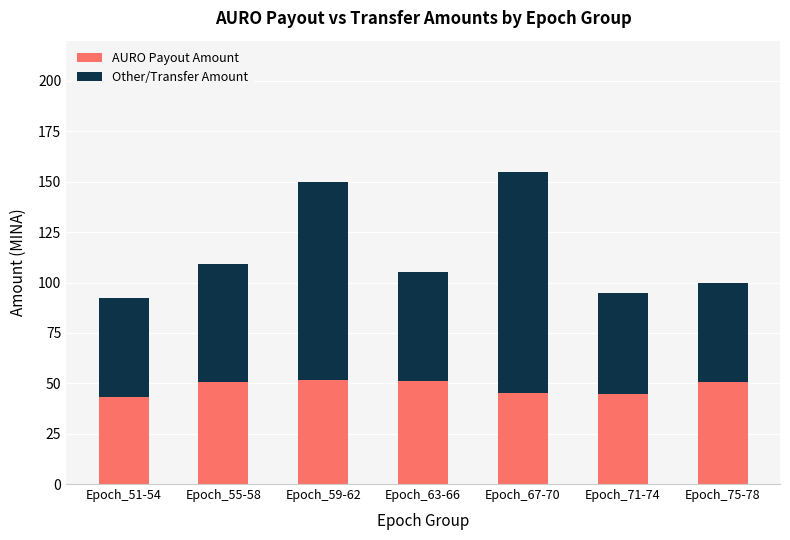

At which category is the sum across all series the highest?

Epoch_67-70